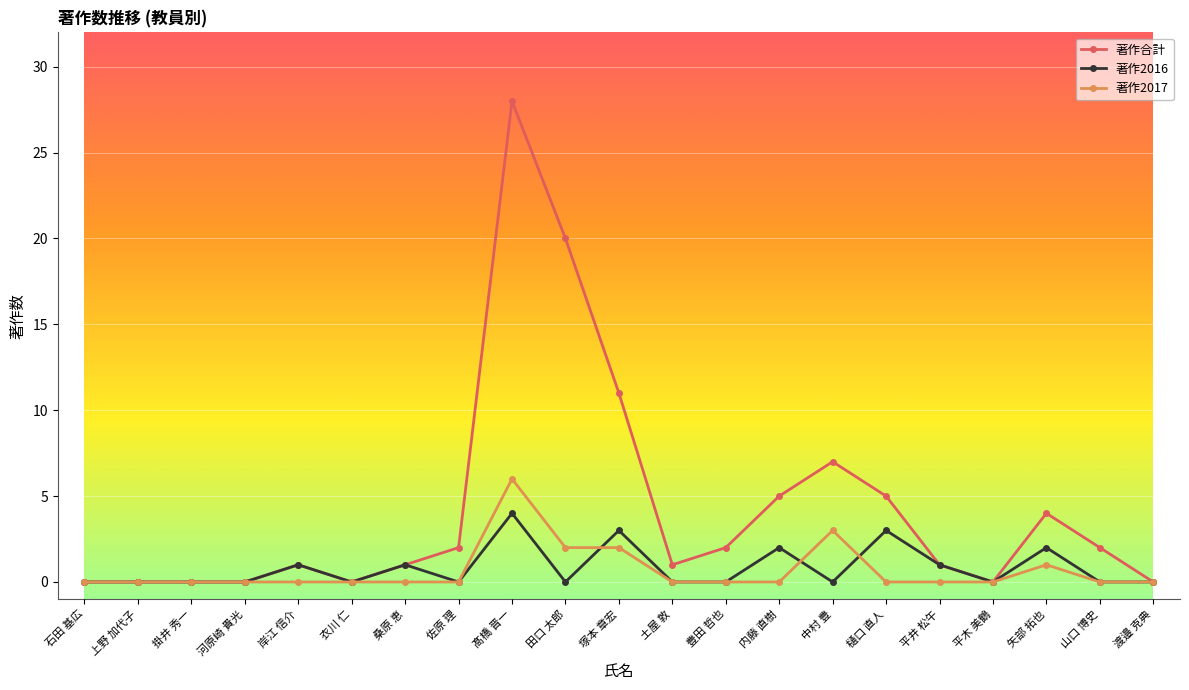

Which category has the highest value in the 著作2017 series?

髙橋 晋一